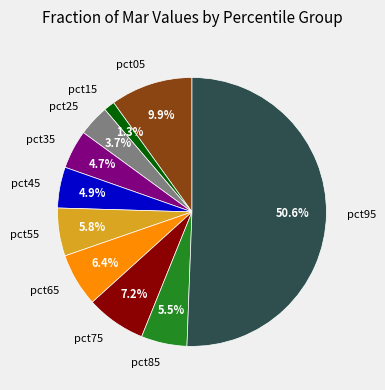

What percentage do pct35 and pct05 together represent?

14.6%